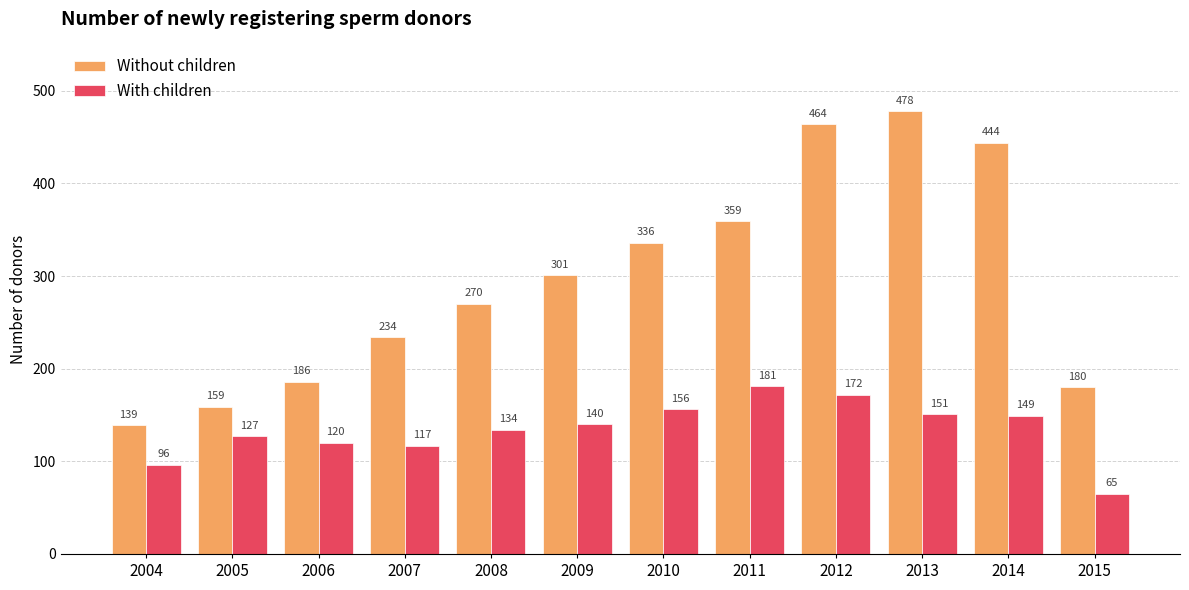

List the series in order of their peak value, highest first.

Without children, With children